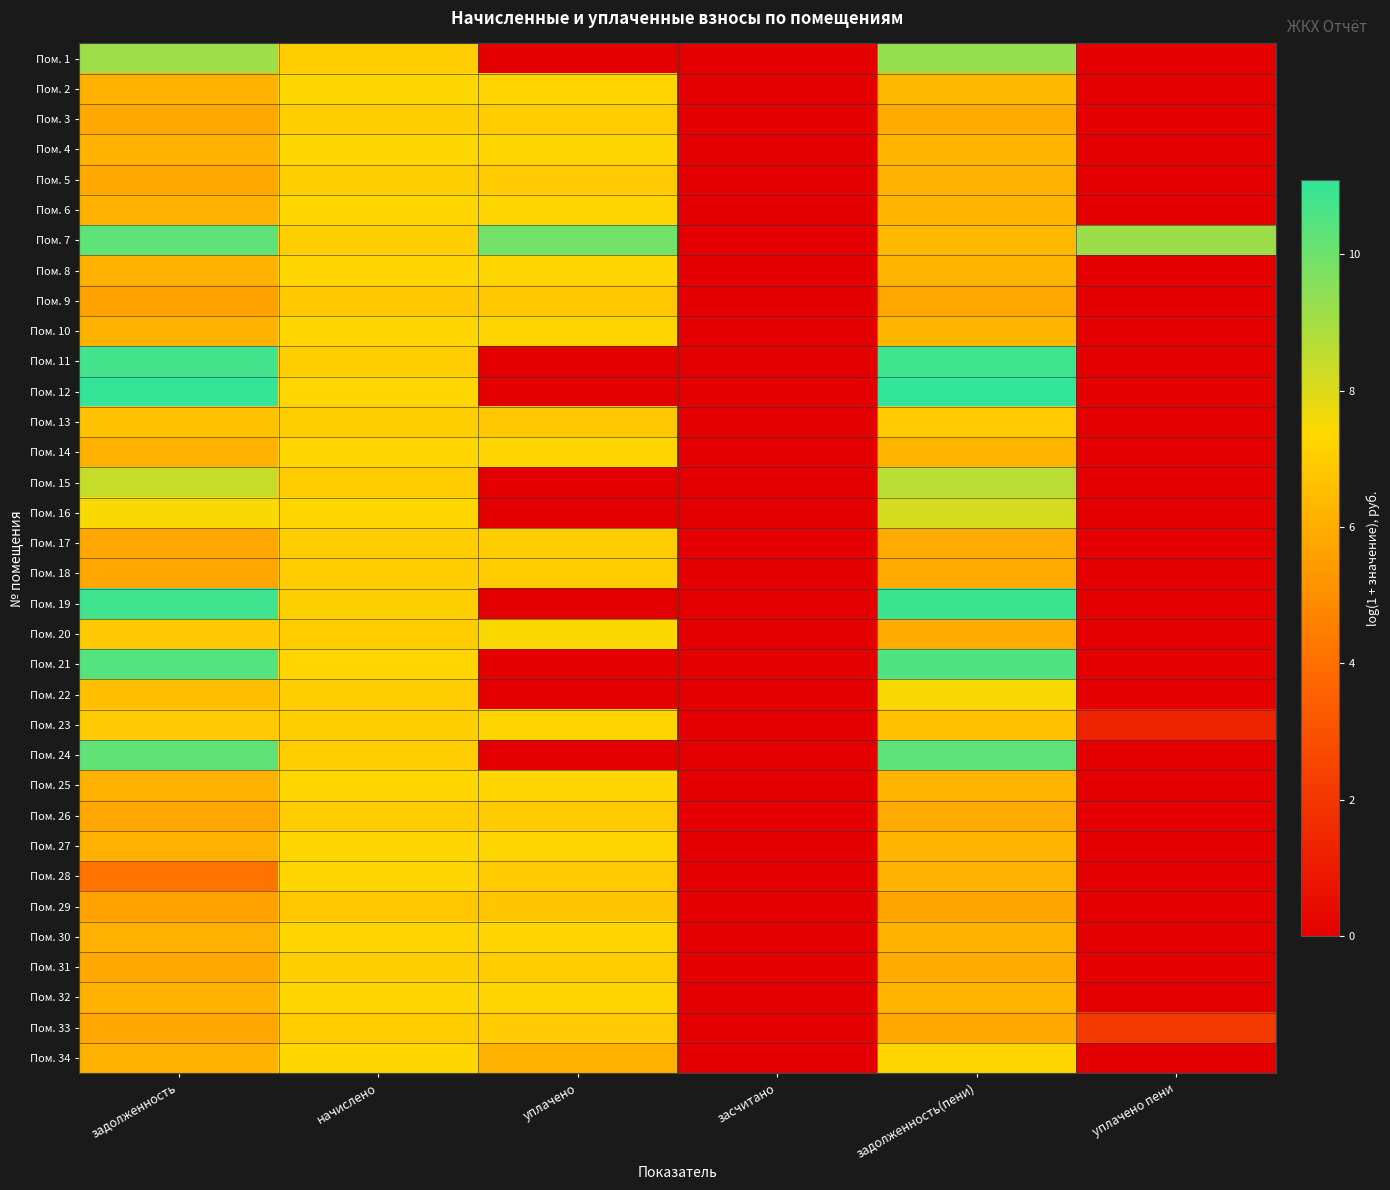

Reading left to right, extract all data points from this chart.

Пом. 1: задолженность=9.1	начислено=7.0	уплачено=0.0	засчитано=0.0	задолженность(пени)=9.3	уплачено пени=0.0
Пом. 2: задолженность=6.1	начислено=7.3	уплачено=7.2	засчитано=0.0	задолженность(пени)=6.4	уплачено пени=0.0
Пом. 3: задолженность=5.8	начислено=7.0	уплачено=7.0	засчитано=0.0	задолженность(пени)=5.9	уплачено пени=0.0
Пом. 4: задолженность=6.1	начислено=7.4	уплачено=7.3	засчитано=0.0	задолженность(пени)=6.3	уплачено пени=0.0
Пом. 5: задолженность=5.9	начислено=7.1	уплачено=6.9	засчитано=0.0	задолженность(пени)=6.1	уплачено пени=0.0
Пом. 6: задолженность=6.1	начислено=7.3	уплачено=7.3	засчитано=0.0	задолженность(пени)=6.2	уплачено пени=0.0
Пом. 7: задолженность=10.3	начислено=7.0	уплачено=9.9	засчитано=0.0	задолженность(пени)=6.3	уплачено пени=9.2
Пом. 8: задолженность=6.1	начислено=7.3	уплачено=7.3	засчитано=0.0	задолженность(пени)=6.2	уплачено пени=0.0
Пом. 9: задолженность=5.7	начислено=6.9	уплачено=6.8	засчитано=0.0	задолженность(пени)=5.8	уплачено пени=0.0
Пом. 10: задолженность=6.1	начислено=7.3	уплачено=7.3	засчитано=0.0	задолженность(пени)=6.2	уплачено пени=0.0
Пом. 11: задолженность=10.8	начислено=7.1	уплачено=0.0	засчитано=0.0	задолженность(пени)=10.8	уплачено пени=0.0
Пом. 12: задолженность=11.0	начислено=7.3	уплачено=0.0	засчитано=0.0	задолженность(пени)=11.1	уплачено пени=0.0
Пом. 13: задолженность=6.6	начислено=7.1	уплачено=6.8	засчитано=0.0	задолженность(пени)=6.9	уплачено пени=0.0
Пом. 14: задолженность=6.1	начислено=7.3	уплачено=7.3	засчитано=0.0	задолженность(пени)=6.2	уплачено пени=0.0
Пом. 15: задолженность=8.4	начислено=7.0	уплачено=0.0	засчитано=0.0	задолженность(пени)=8.6	уплачено пени=0.0
Пом. 16: задолженность=7.5	начислено=7.3	уплачено=0.0	засчитано=0.0	задолженность(пени)=8.1	уплачено пени=0.0
Пом. 17: задолженность=5.8	начислено=7.0	уплачено=7.0	засчитано=0.0	задолженность(пени)=5.9	уплачено пени=0.0
Пом. 18: задолженность=5.8	начислено=7.0	уплачено=7.0	засчитано=0.0	задолженность(пени)=5.9	уплачено пени=0.0
Пом. 19: задолженность=10.8	начислено=7.1	уплачено=0.0	засчитано=0.0	задолженность(пени)=10.9	уплачено пени=0.0
Пом. 20: задолженность=6.9	начислено=7.0	уплачено=7.5	засчитано=0.0	задолженность(пени)=5.9	уплачено пени=0.0
Пом. 21: задолженность=10.5	начислено=7.3	уплачено=0.0	засчитано=0.0	задолженность(пени)=10.5	уплачено пени=0.0
Пом. 22: задолженность=6.5	начислено=7.0	уплачено=0.0	засчитано=0.0	задолженность(пени)=7.5	уплачено пени=0.0
Пом. 23: задолженность=6.9	начислено=7.0	уплачено=7.3	засчитано=0.0	задолженность(пени)=6.6	уплачено пени=1.3
Пом. 24: задолженность=10.3	начислено=7.0	уплачено=0.0	засчитано=0.0	задолженность(пени)=10.3	уплачено пени=0.0
Пом. 25: задолженность=6.1	начислено=7.3	уплачено=7.3	засчитано=0.0	задолженность(пени)=6.2	уплачено пени=0.0
Пом. 26: задолженность=5.8	начислено=7.0	уплачено=7.0	засчитано=0.0	задолженность(пени)=5.9	уплачено пени=0.0
Пом. 27: задолженность=6.1	начислено=7.3	уплачено=7.3	засчитано=0.0	задолженность(пени)=6.2	уплачено пени=0.0
Пом. 28: задолженность=4.1	начислено=7.3	уплачено=6.9	засчитано=0.0	задолженность(пени)=6.2	уплачено пени=0.0
Пом. 29: задолженность=5.6	начислено=6.8	уплачено=6.8	засчитано=0.0	задолженность(пени)=5.7	уплачено пени=0.0
Пом. 30: задолженность=6.1	начислено=7.3	уплачено=7.3	засчитано=0.0	задолженность(пени)=6.2	уплачено пени=0.0
Пом. 31: задолженность=5.8	начислено=7.0	уплачено=7.0	засчитано=0.0	задолженность(пени)=5.9	уплачено пени=0.0
Пом. 32: задолженность=6.1	начислено=7.3	уплачено=7.3	засчитано=0.0	задолженность(пени)=6.2	уплачено пени=0.0
Пом. 33: задолженность=5.8	начислено=7.0	уплачено=6.9	засчитано=0.0	задолженность(пени)=5.9	уплачено пени=2.1
Пом. 34: задолженность=6.1	начислено=7.3	уплачено=6.1	засчитано=0.0	задолженность(пени)=7.3	уплачено пени=0.0